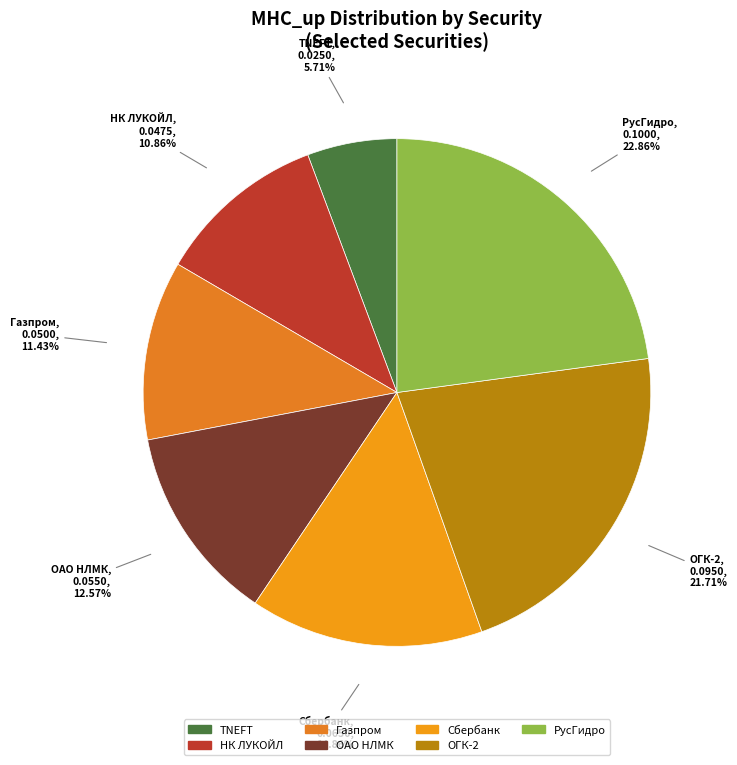

Count the number of slices in the pie.

7